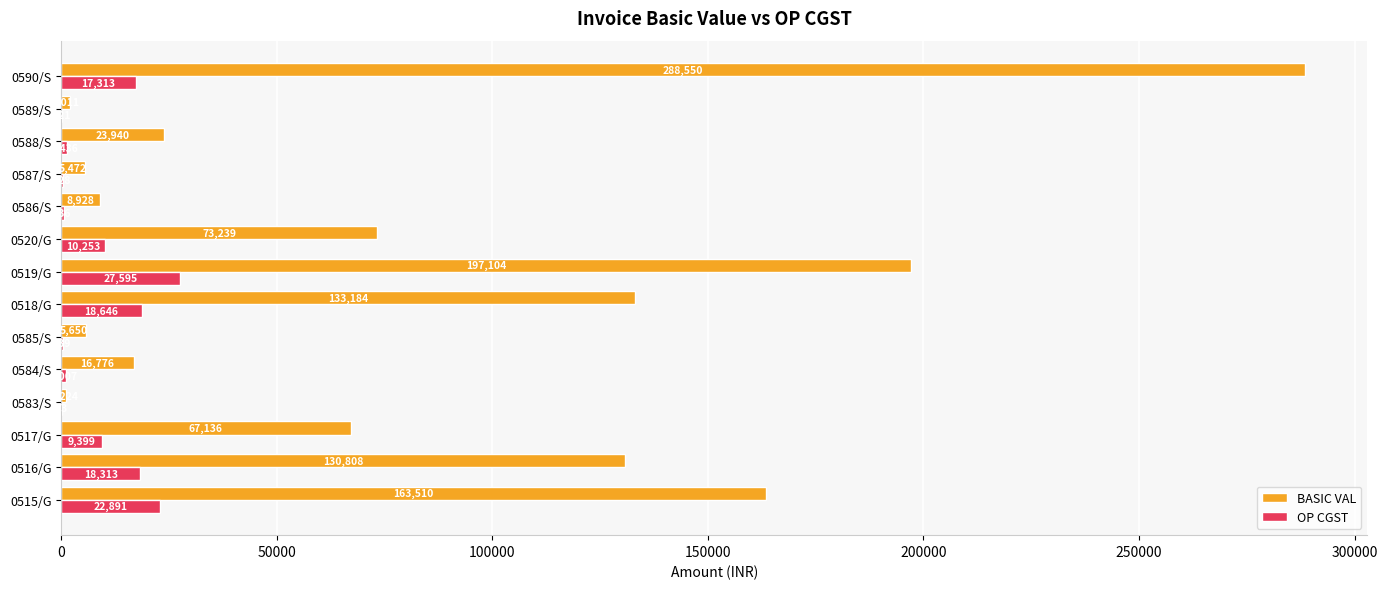

What is the approximate value of OP CGST at 0590/S?

17313.0